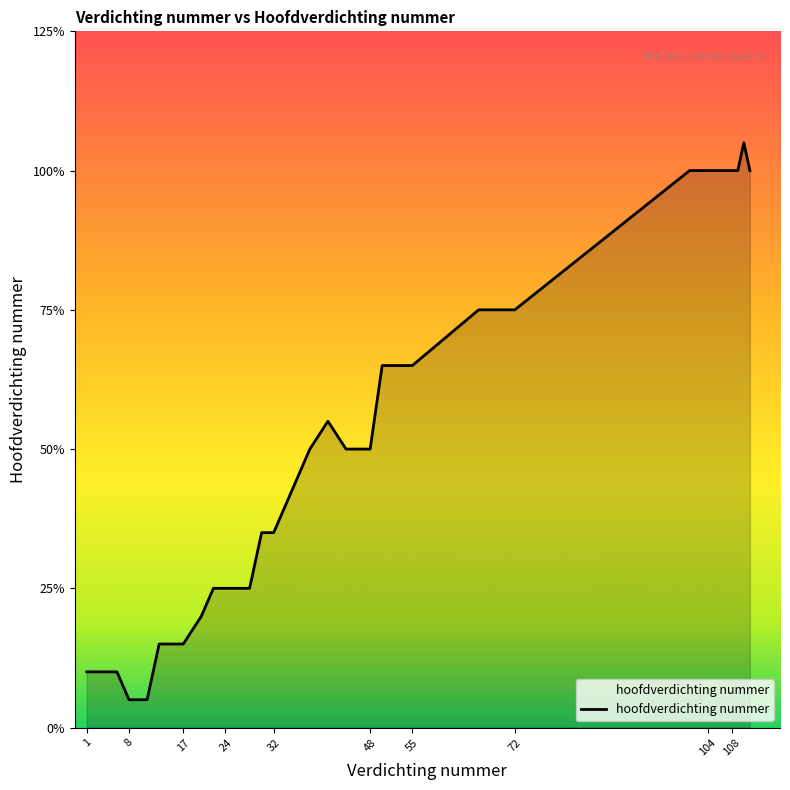

Is this an area chart (filled region under the line)?

Yes